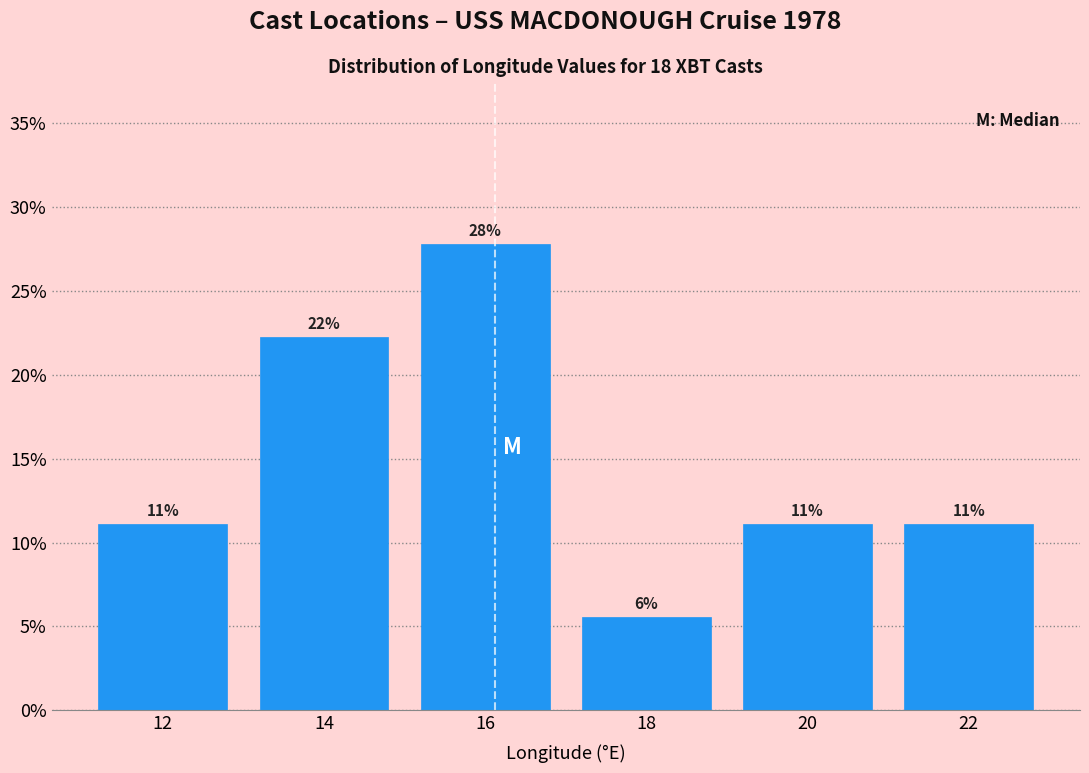

Are the bars horizontal?

No